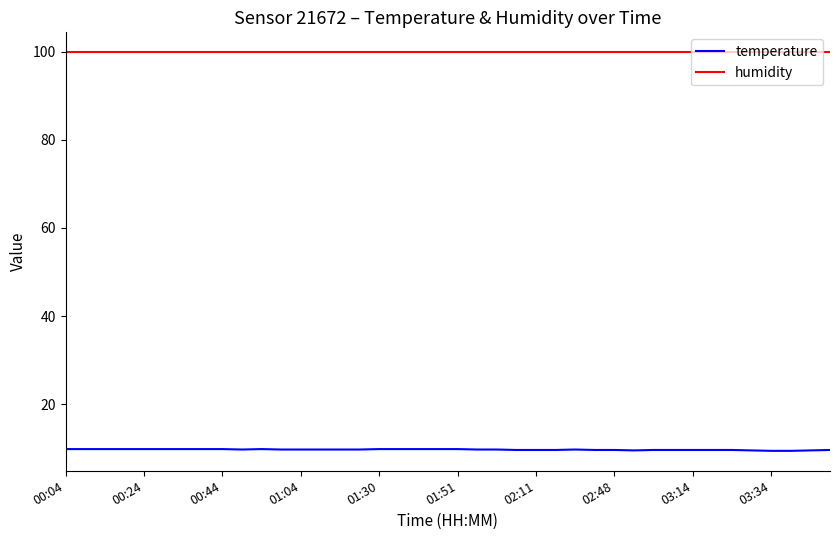

Which series has the largest range (max minus min)?

temperature